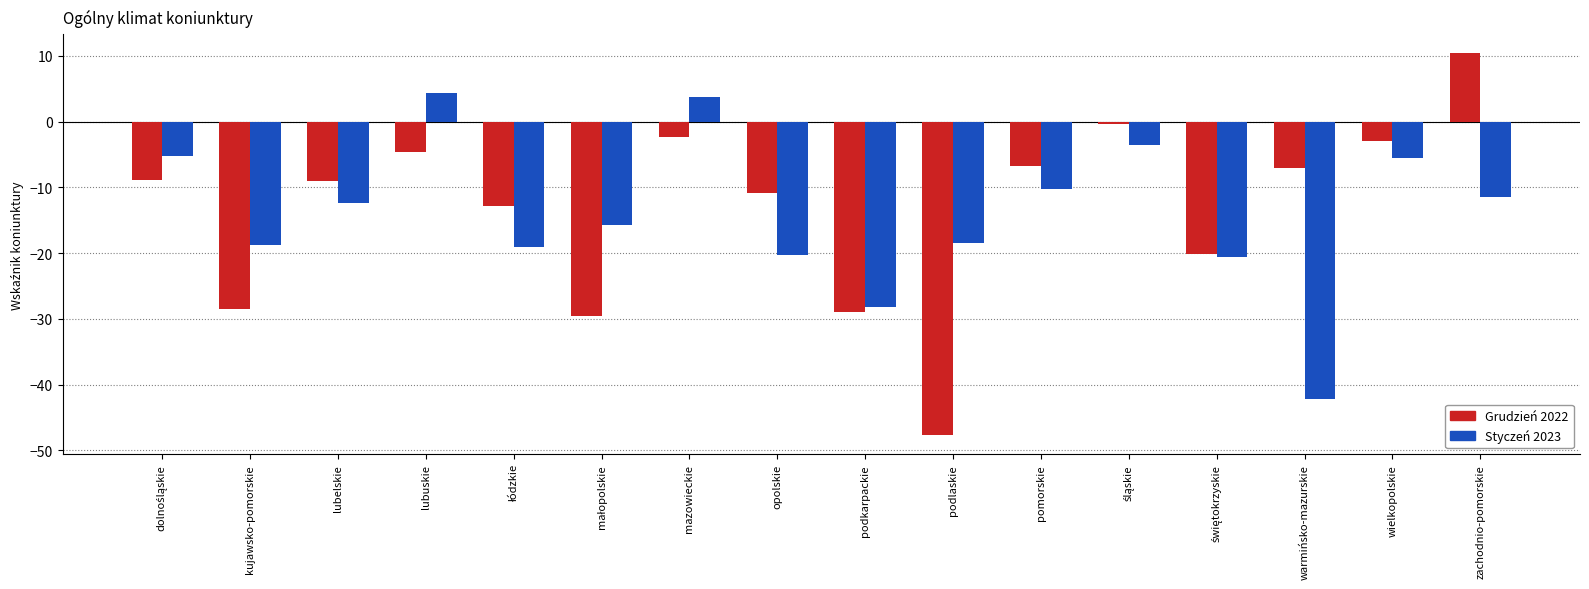

What is the total value across all series at pomorskie?

-16.9